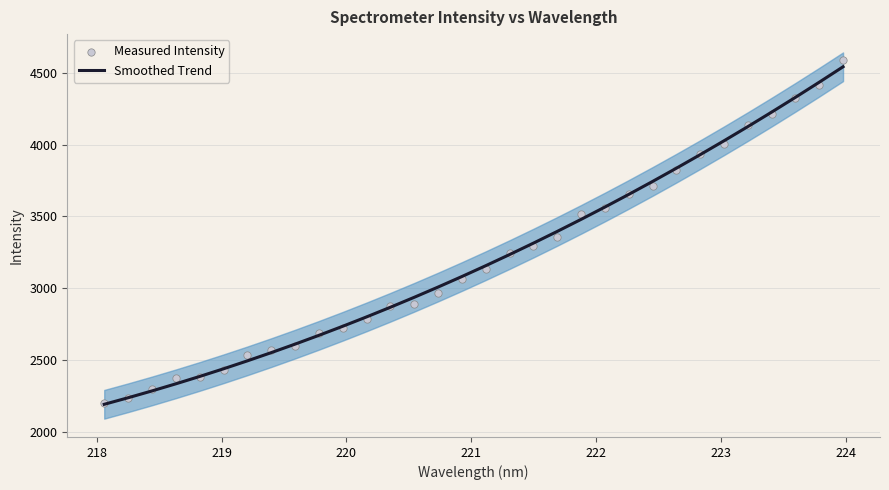

Which series has the largest Y range (max minus min)?

Measured Intensity